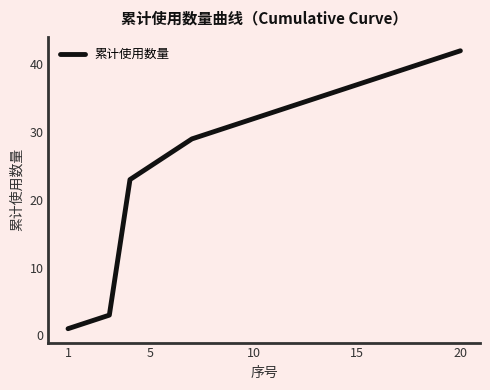

Reading left to right, transcribe all the data shown in this chart.

1	2	3	23	25	27	29	30	31	32	33	34	35	36	37	38	39	40	41	42